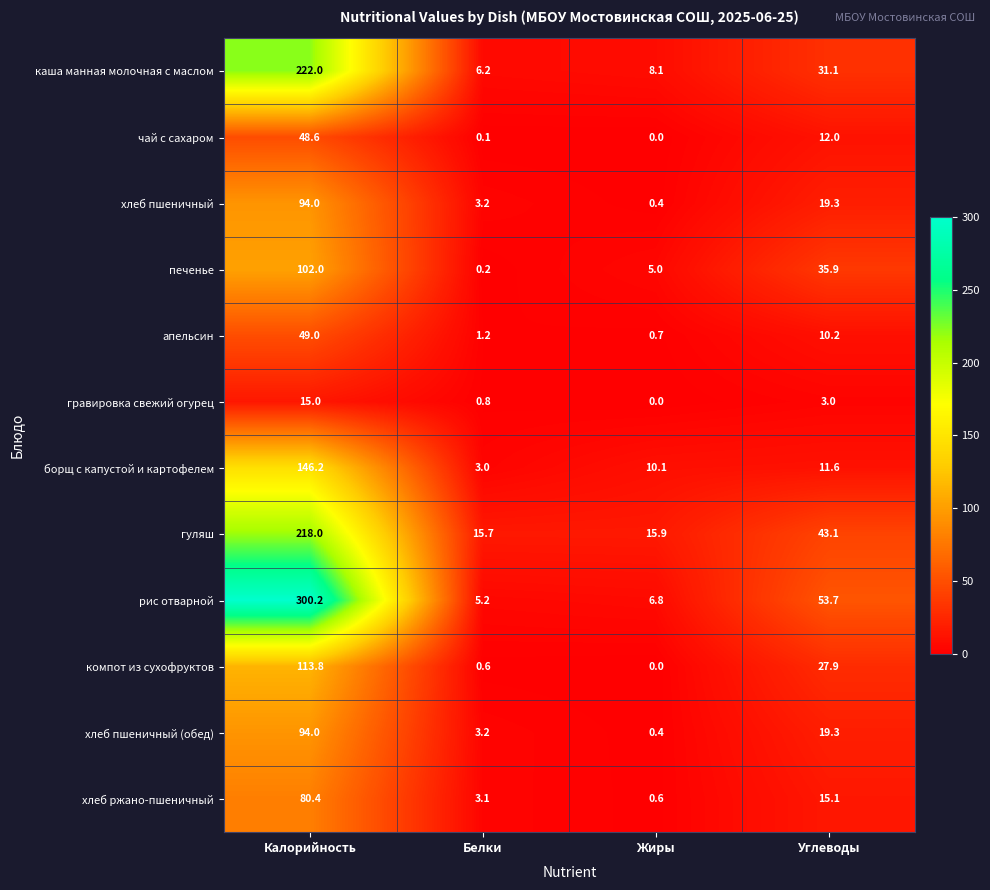

What is the maximum value shown in the chart?

300.2